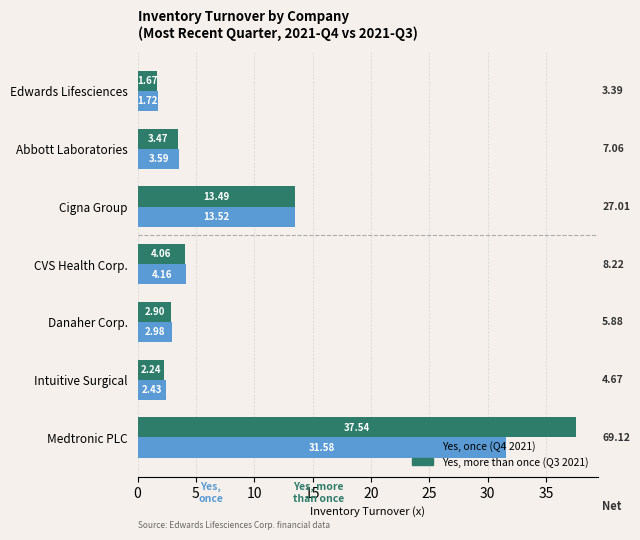

What is the total value across all series at Danaher Corp.?

5.9